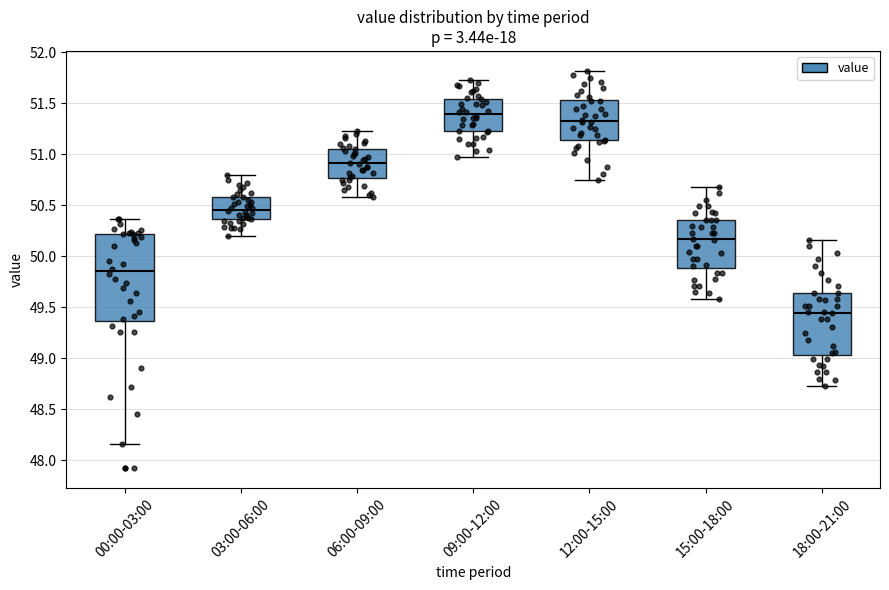

Where does the upper whisker of the box for 00:00-03:00 end on the y-axis? The values are not printed on the chart, so give them approximately, as read against the axis.

50.35